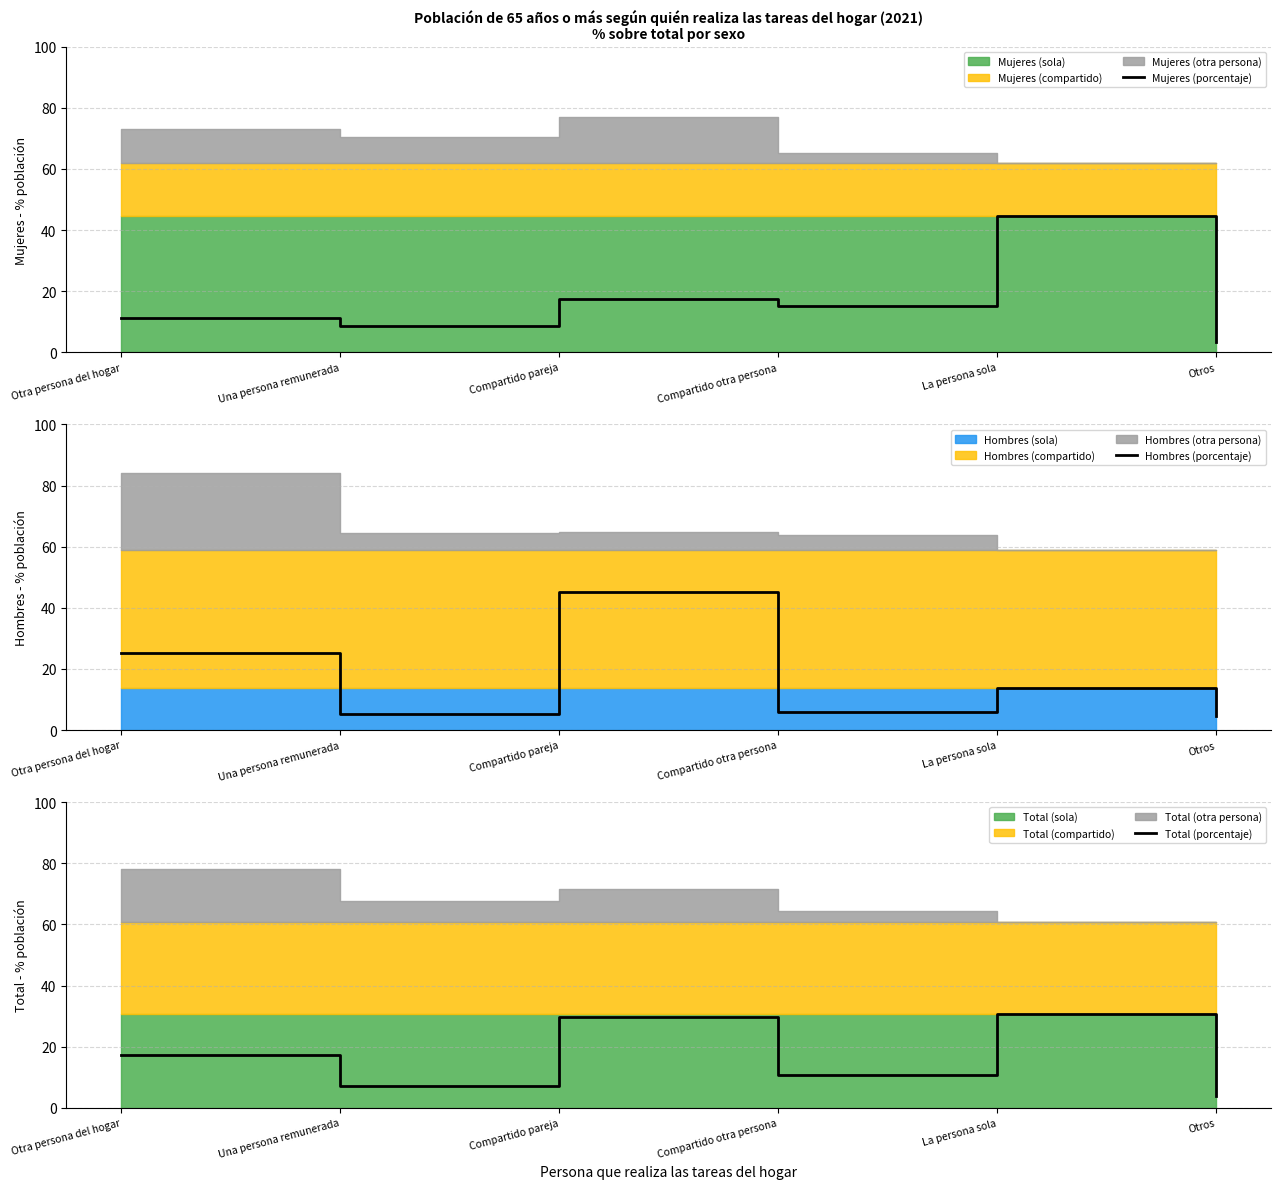

Read the Total (porcentaje) value at Una persona remunerada.

7.1